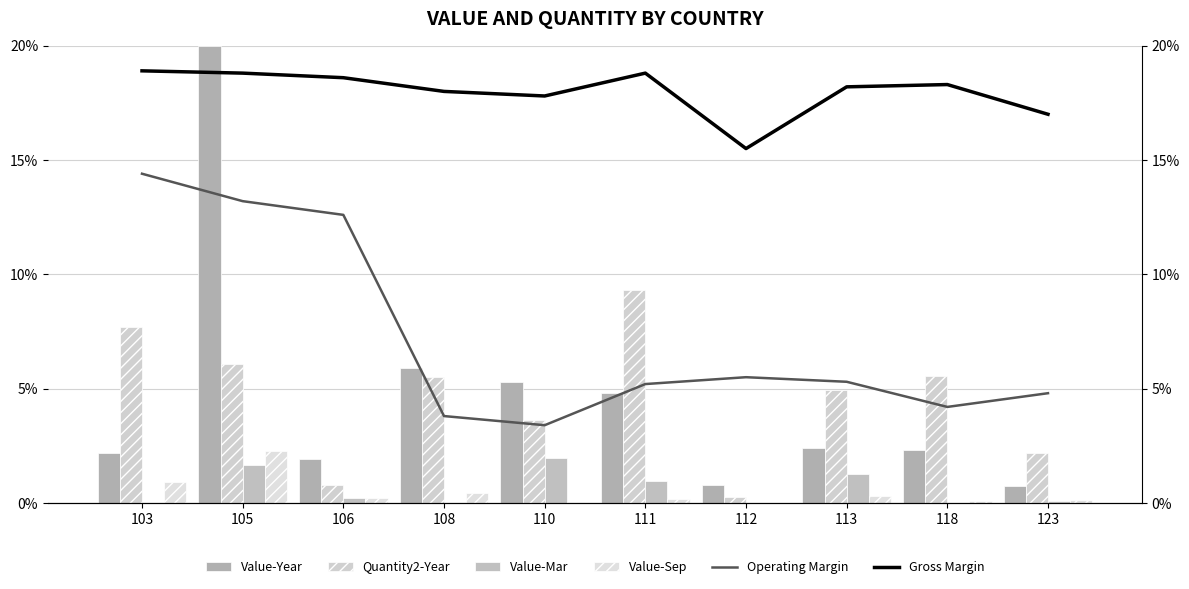

What is the sum of the Quantity2-Year values at 123 and 108?

0.1